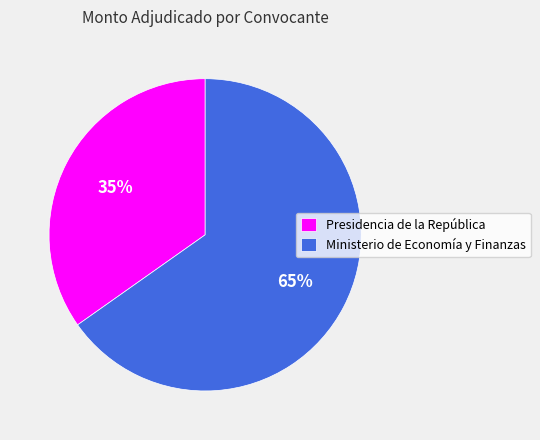

How many slices are in this pie chart?

2